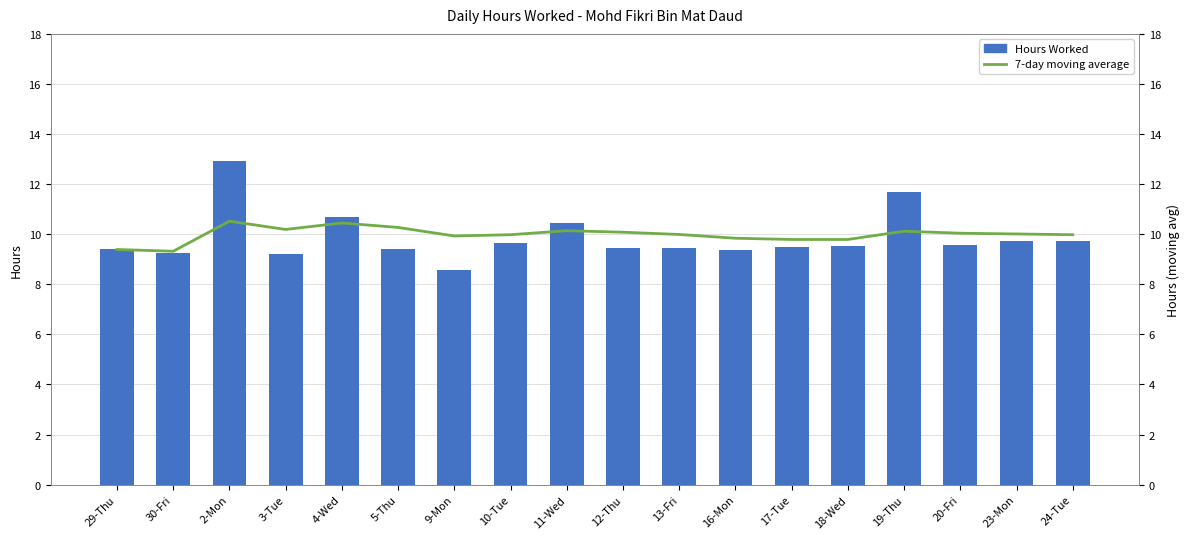

What is the highest value of the 7-day moving average series?

10.5